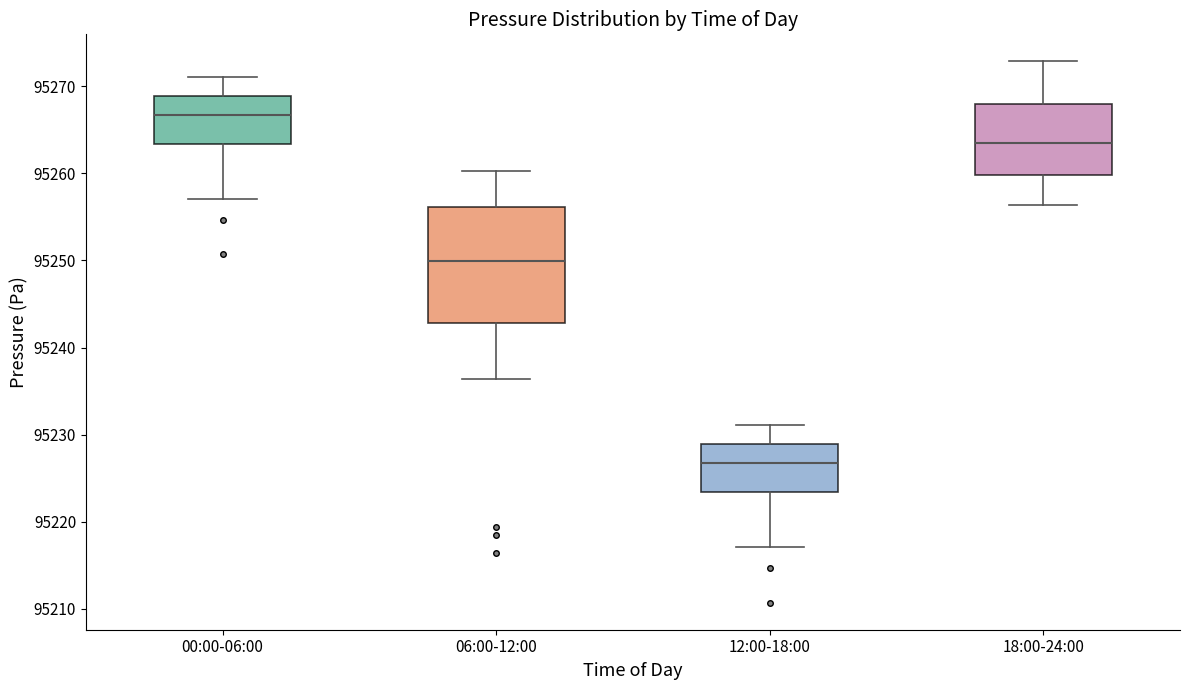

Which box's median line is the highest?

00:00-06:00